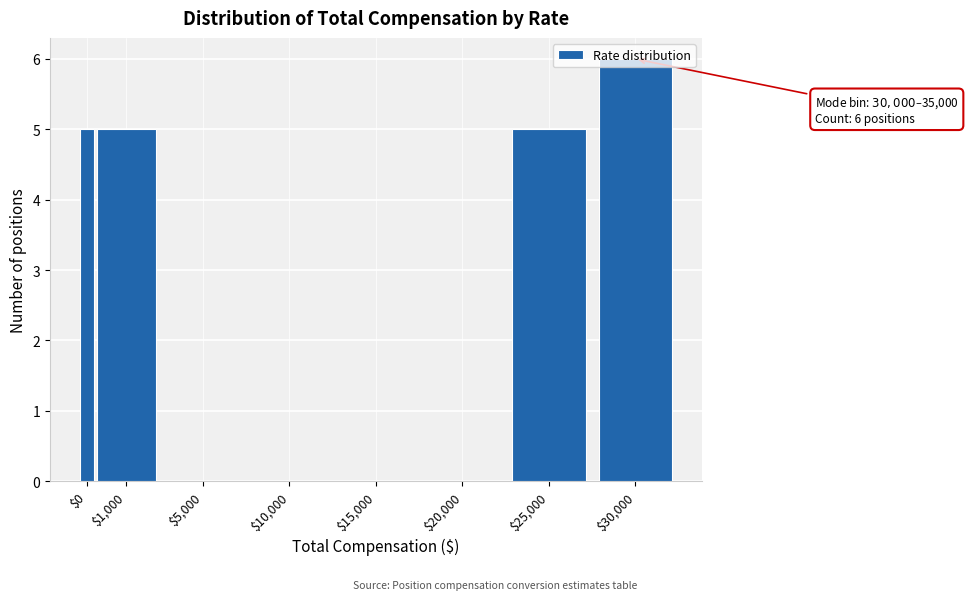

What is the greatest value displayed?

6